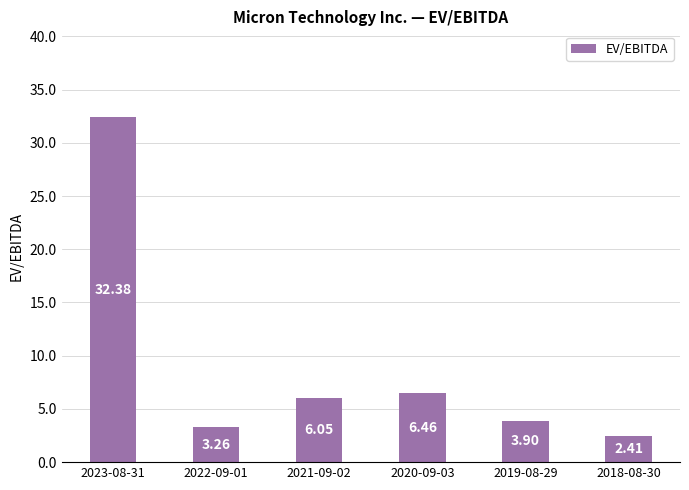

What is the maximum value shown in the chart?

32.4